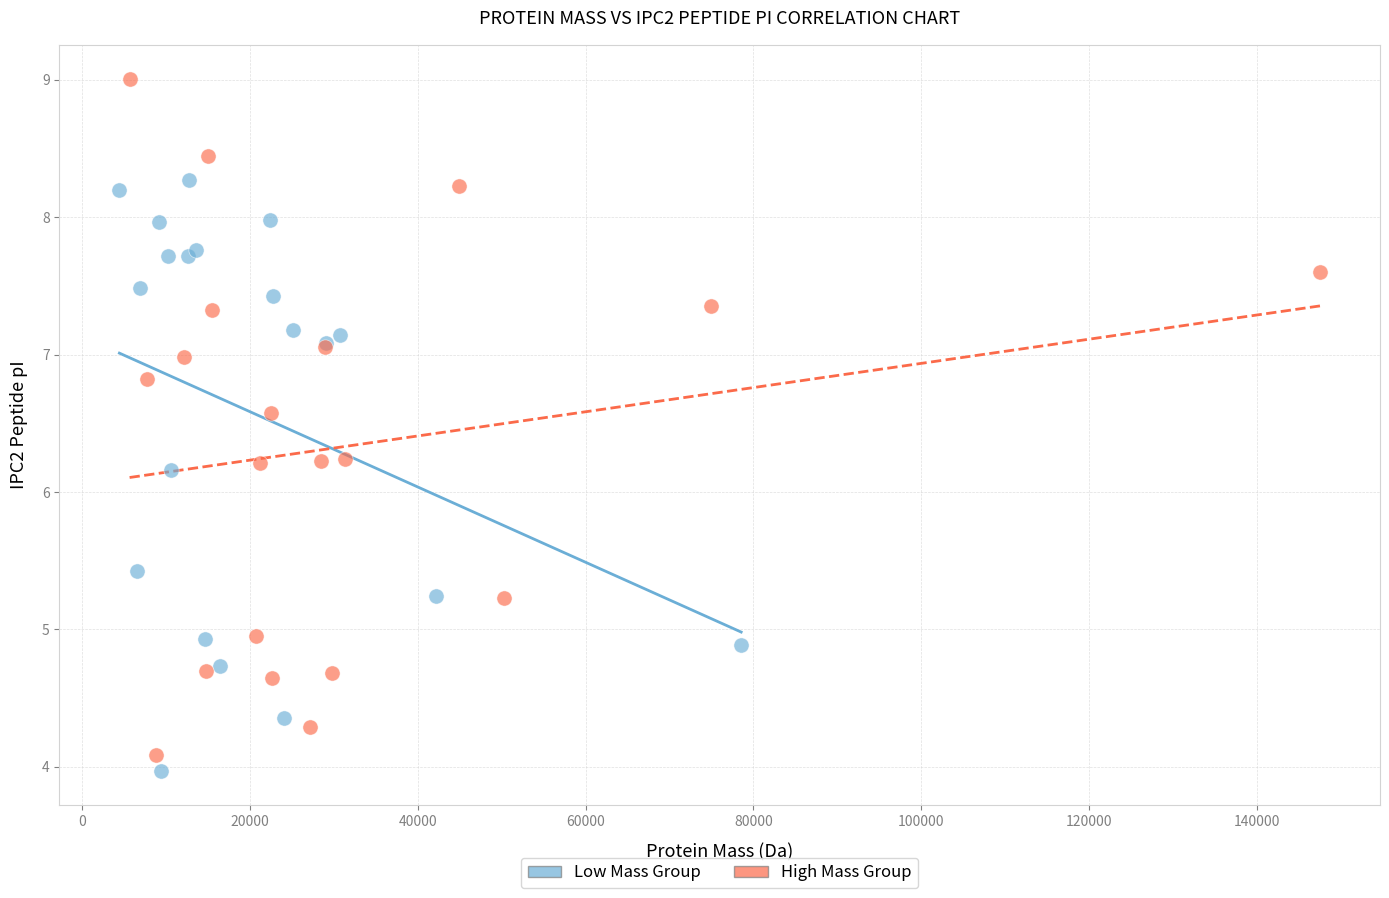

Which series contains the highest Y value?

High Mass Group